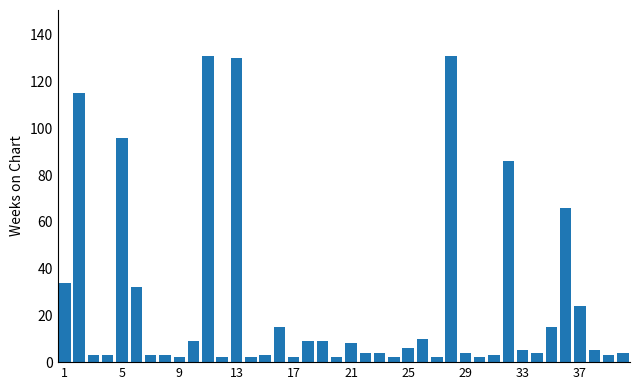

What is the difference between the maximum and minimum values?

129